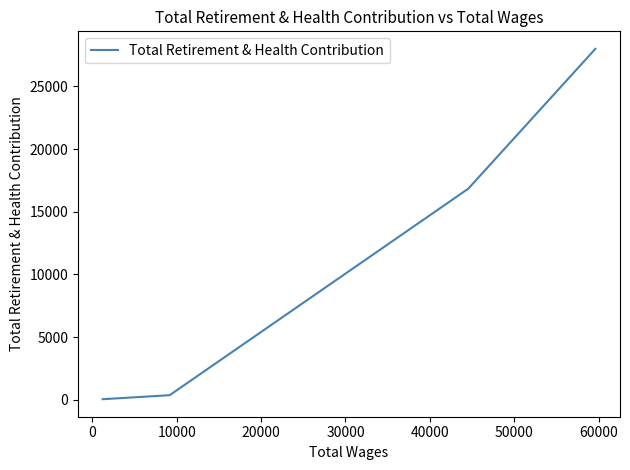

What position from the right is 0?

3